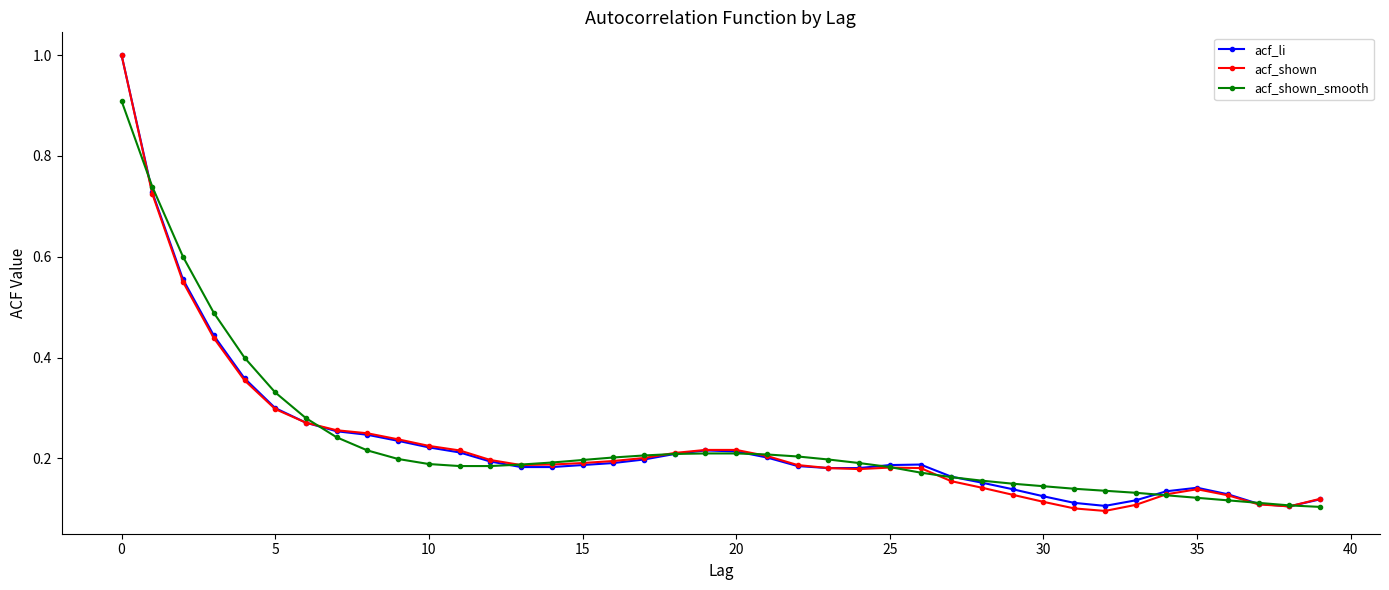

True or false: acf_shown has more than 1 points higher than both neighbors.

True